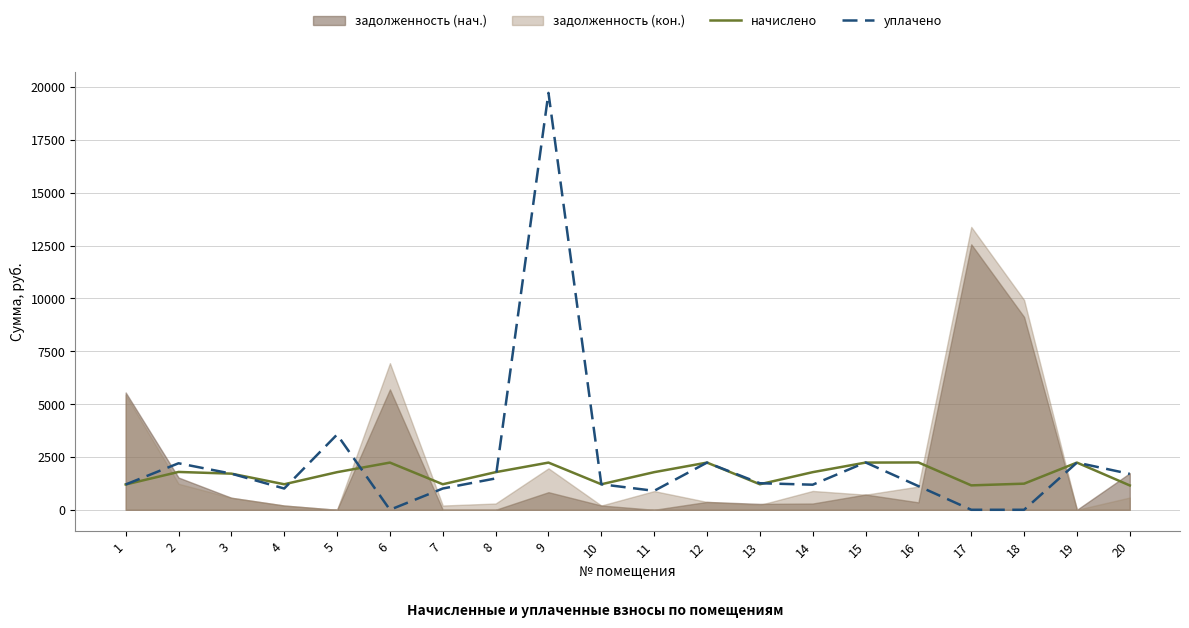

Which category has the highest value across all series?

9